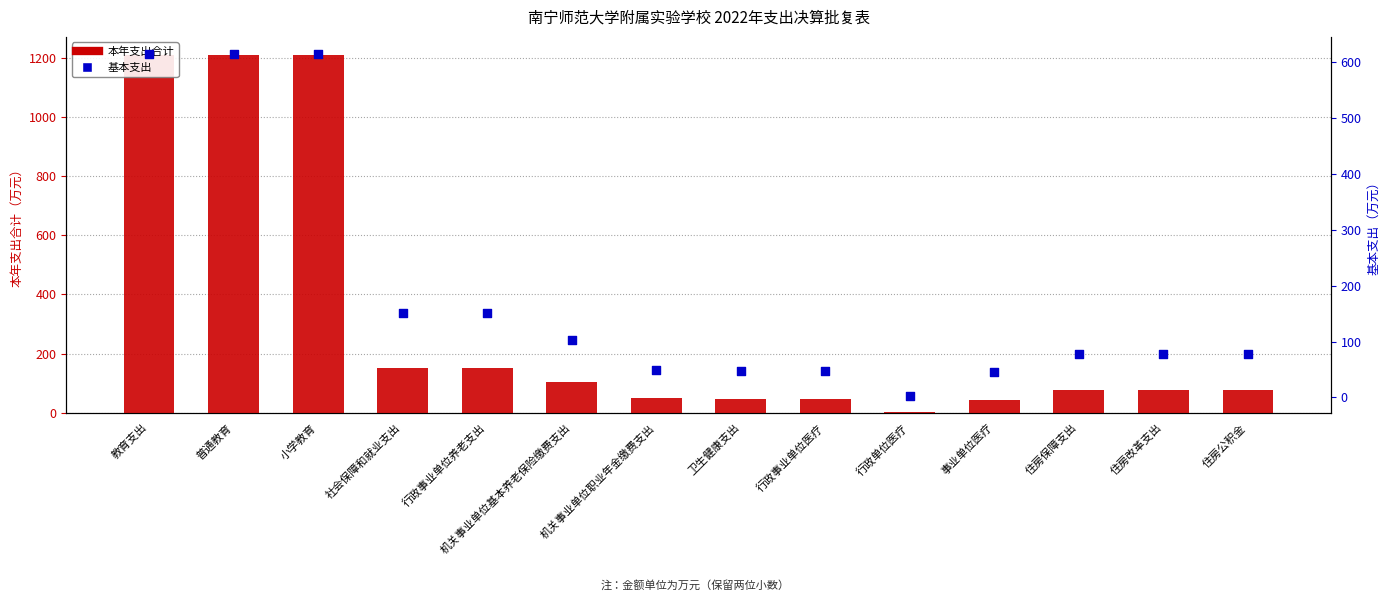

Which series has the largest total across all categories?

本年支出合计